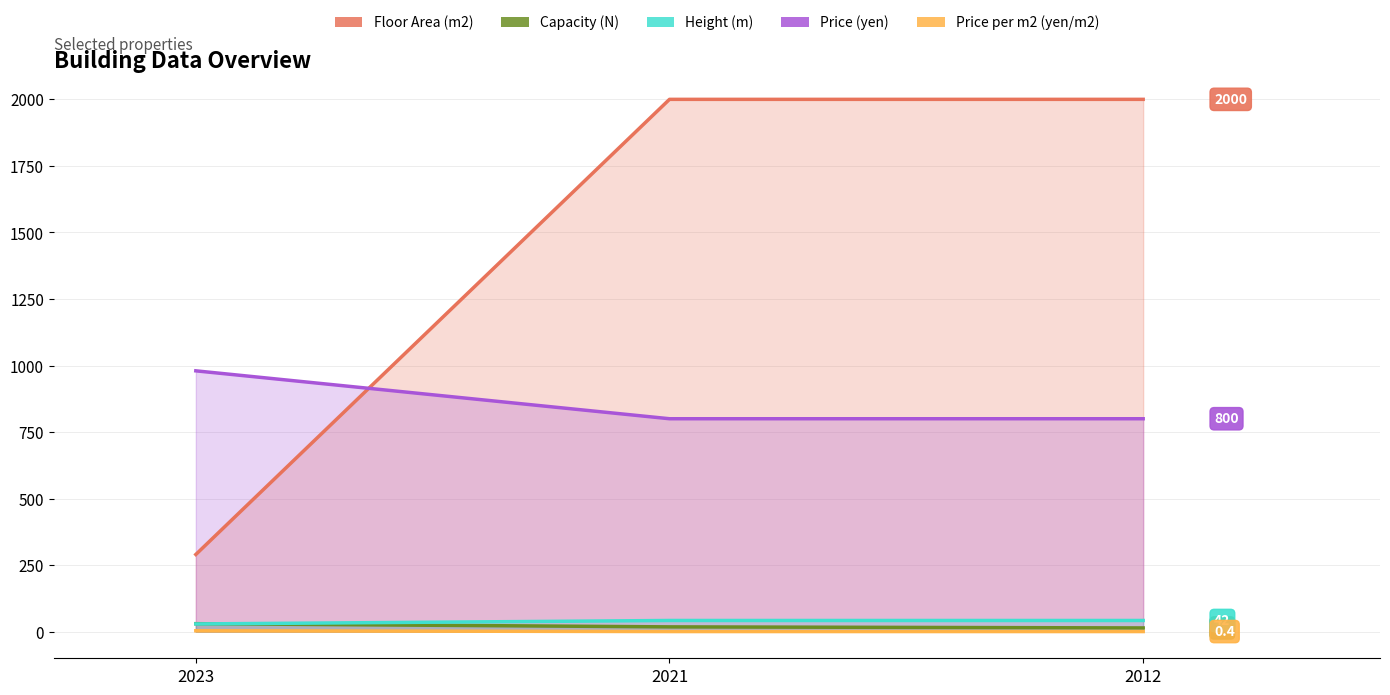

Between 2021 and 2023, which is larger?

2021